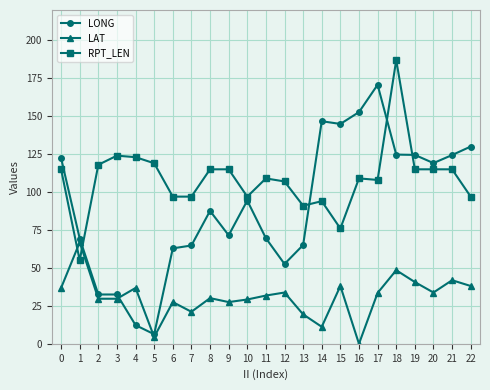

True or false: LAT has more than 1 interior local peaks.

True